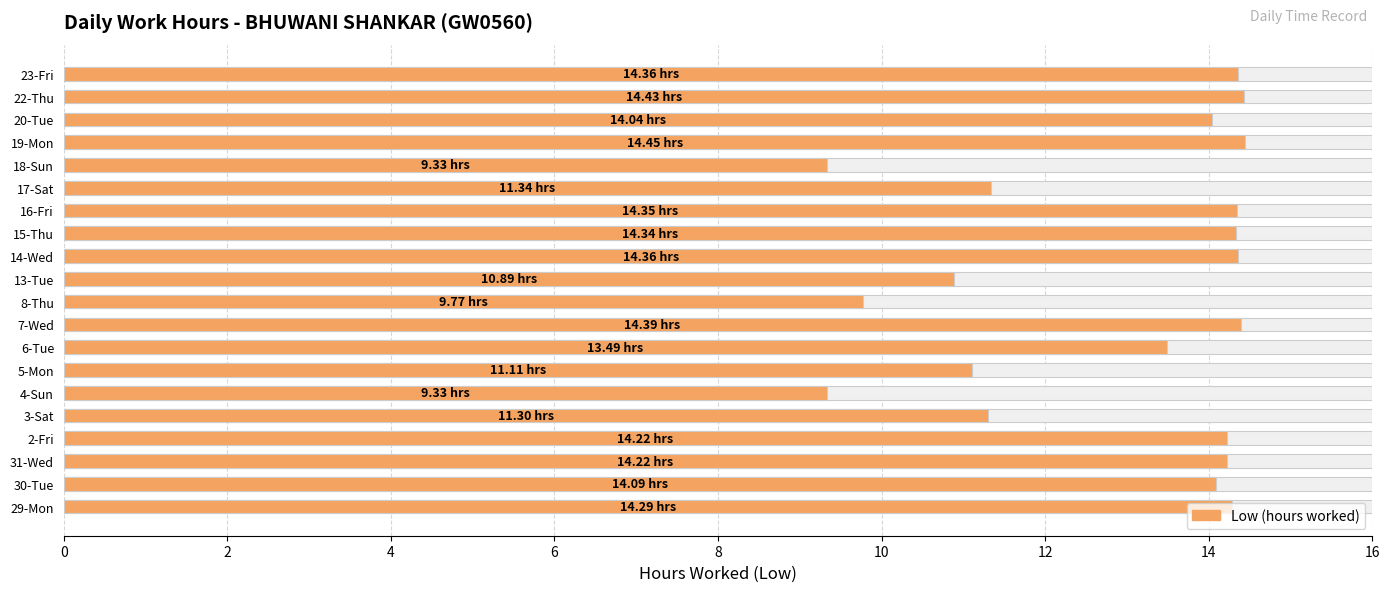

What is the sum of the values at 2 and 11?

28.4